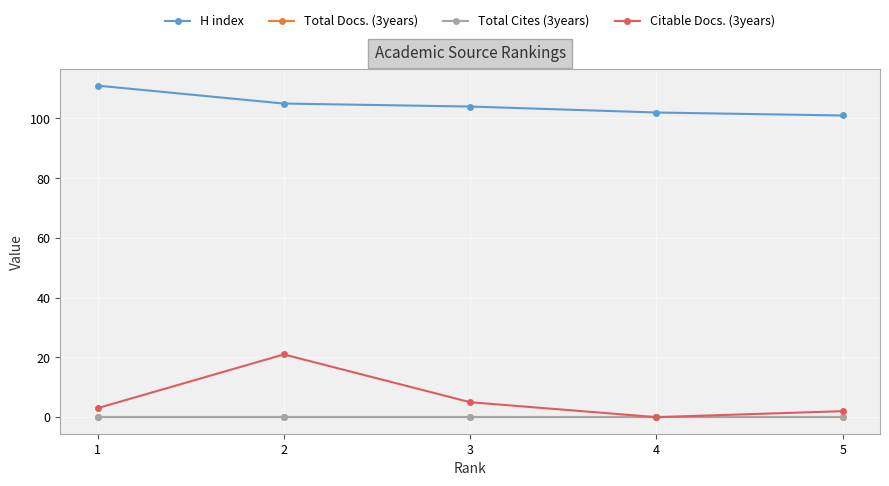

Reading right to left, list all the values displayed in this chart.

H index: 101	102	104	105	111
Total Docs. (3years): 0	0	0	0	0
Total Cites (3years): 0	0	0	0	0
Citable Docs. (3years): 2	0	5	21	3